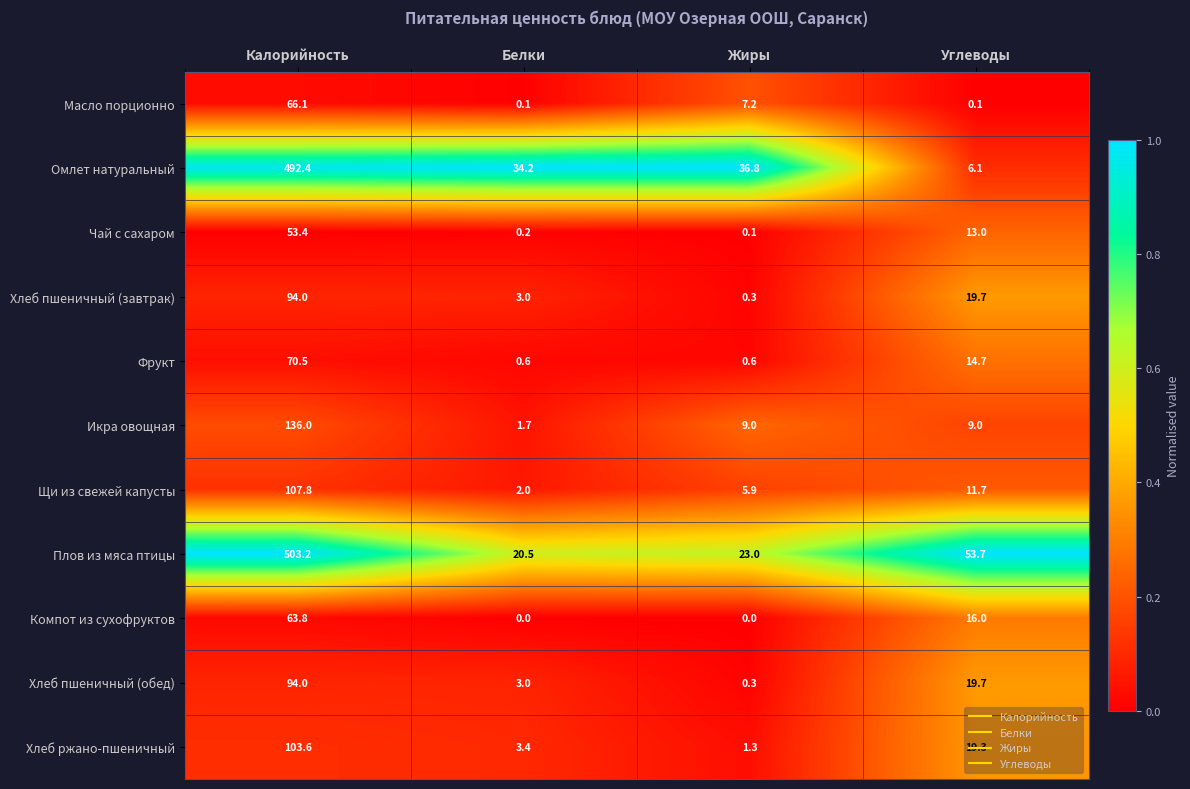

At how many categories does at least one series exceed 0?

4